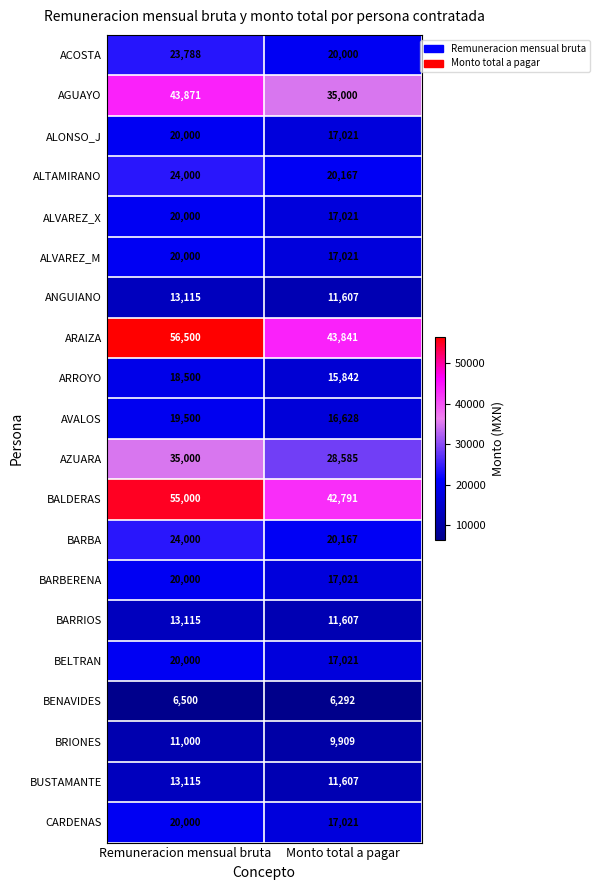

What is the difference between the maximum and minimum values in the ANGUIANO series?

1508